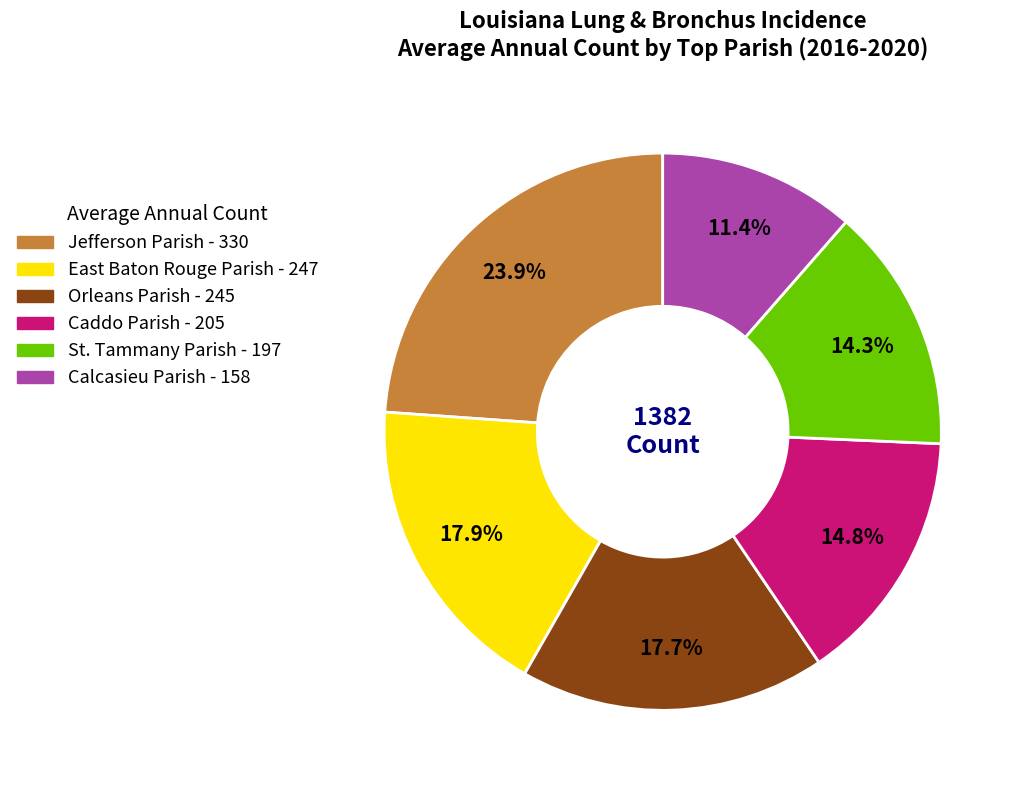

Does any single category account for the majority?

No